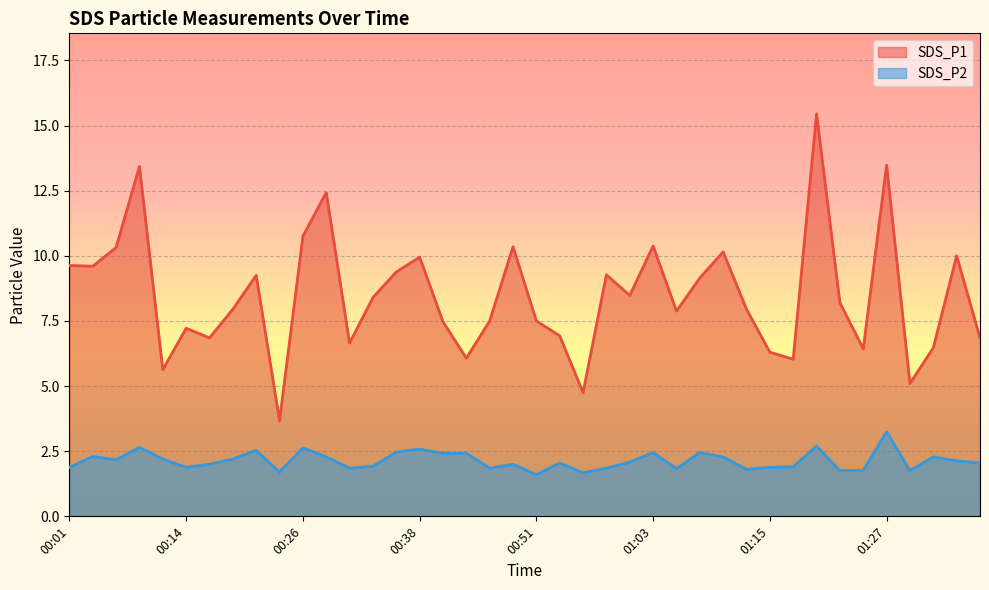

How many data points in SDS_P2 are less than 2?

16